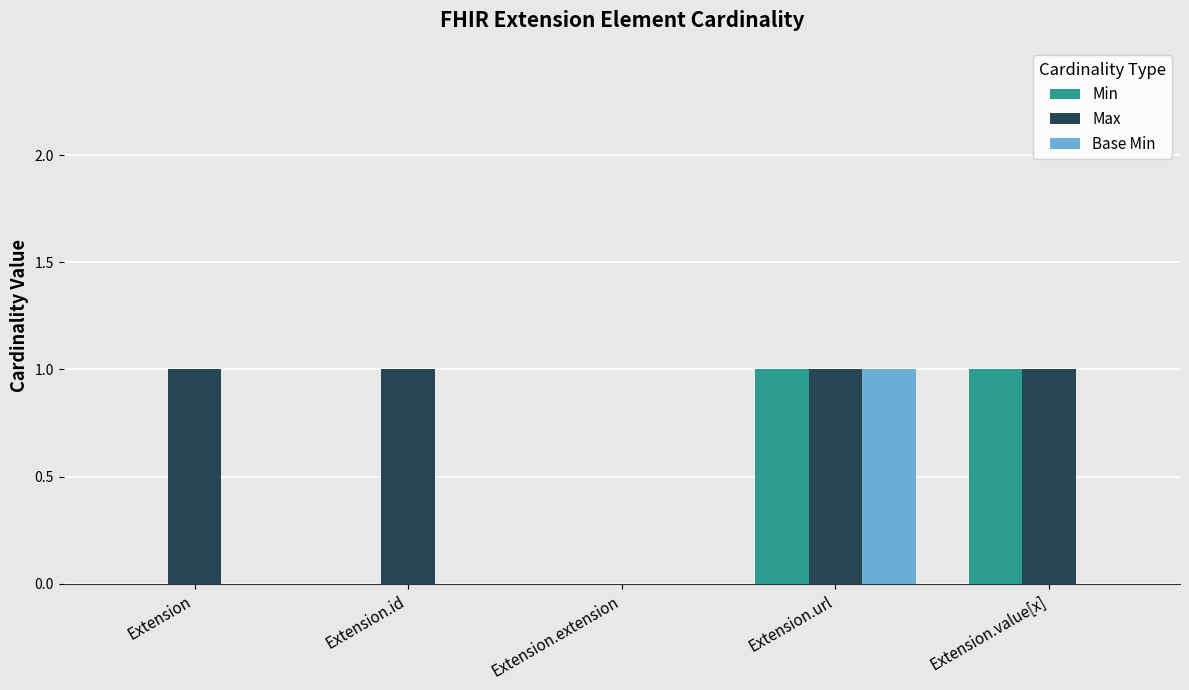

Which series changed the most between Extension.id and Extension.value[x]?

Min